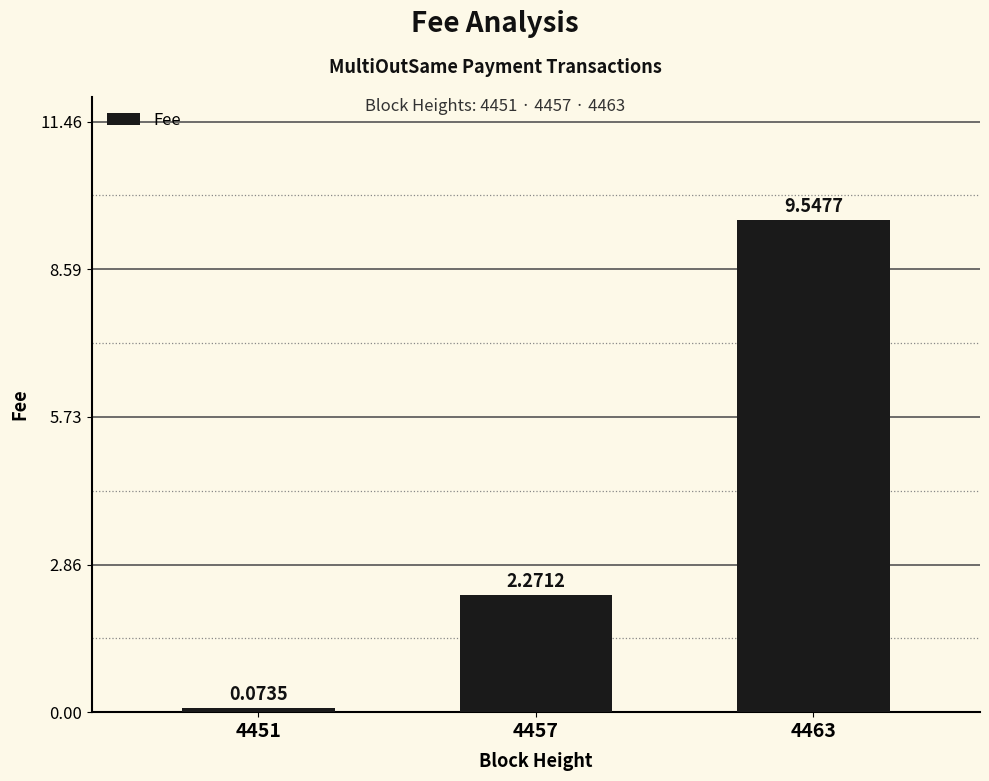

Which category has the lowest value across all series?

4451